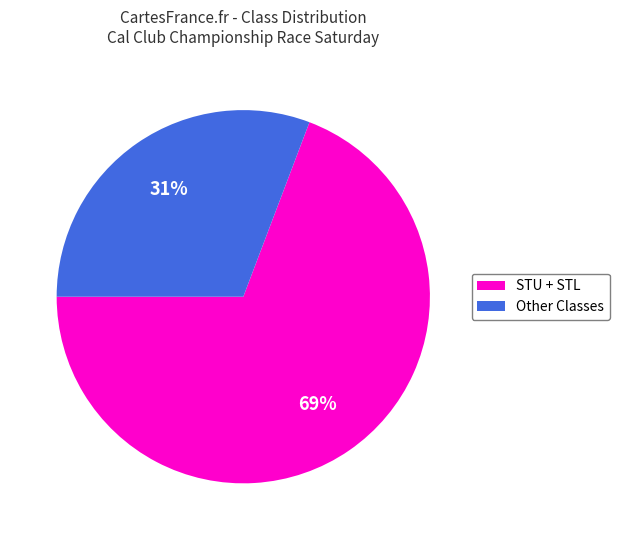

What is the majority slice?

STU + STL